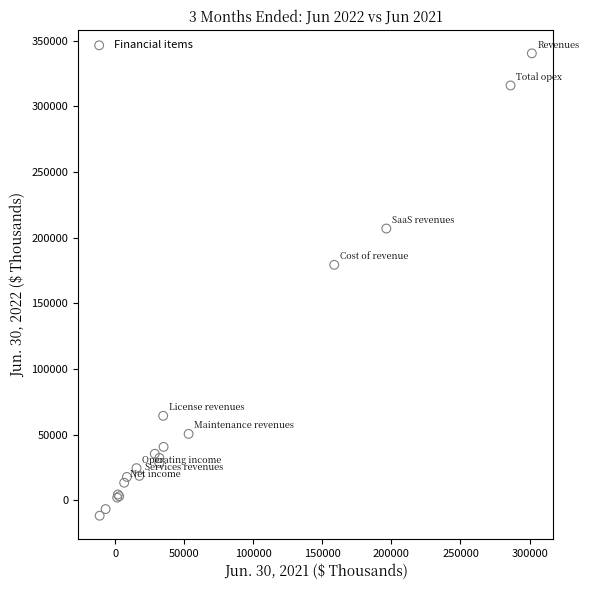

What Y value in the scatter plot is closest to 164320?

179333